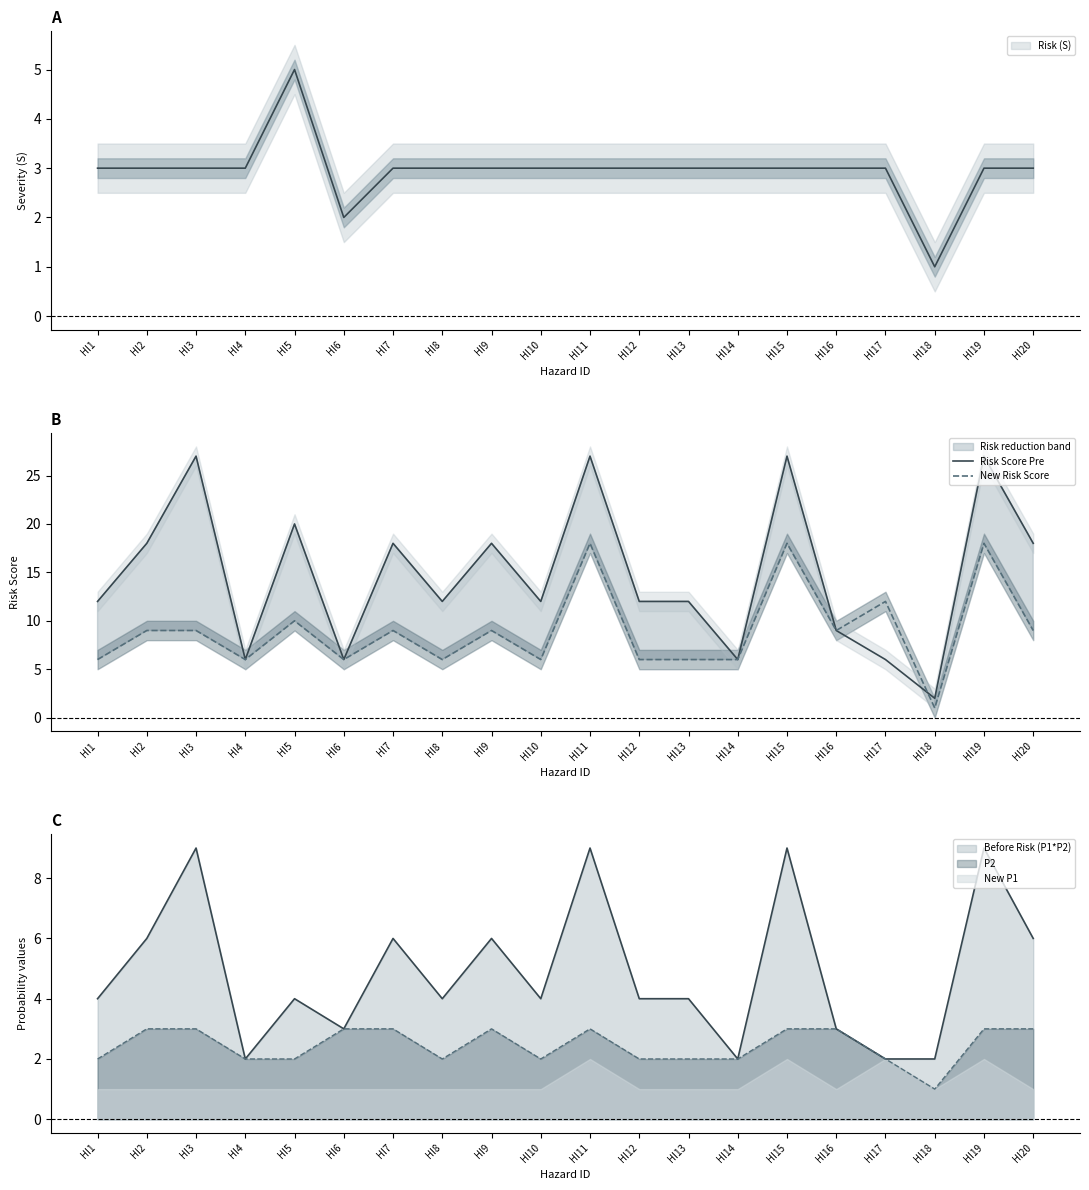

Rank the categories by New Risk Score value from lowest to highest.

HI18, HI1, HI4, HI6, HI8, HI10, HI12, HI13, HI14, HI2, HI3, HI7, HI9, HI16, HI20, HI5, HI17, HI11, HI15, HI19